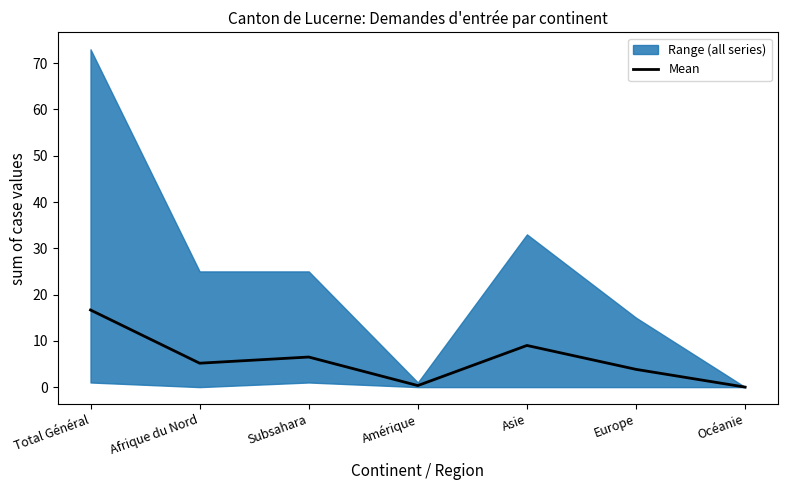

Rank the categories by value from highest to lowest.

Total Général, Asie, Subsahara, Afrique du Nord, Europe, Amérique, Océanie